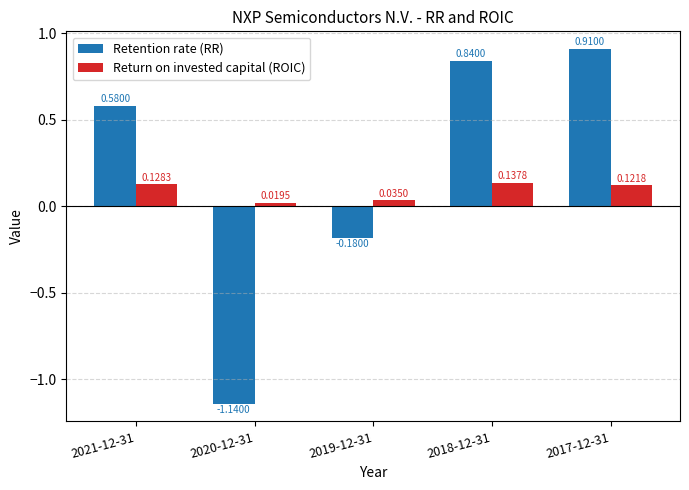

What is the label of the 3rd bar from the right?

2019-12-31